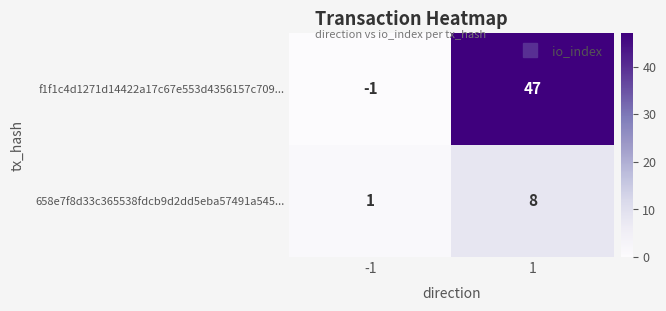

At how many categories does at least one series exceed 3?

1